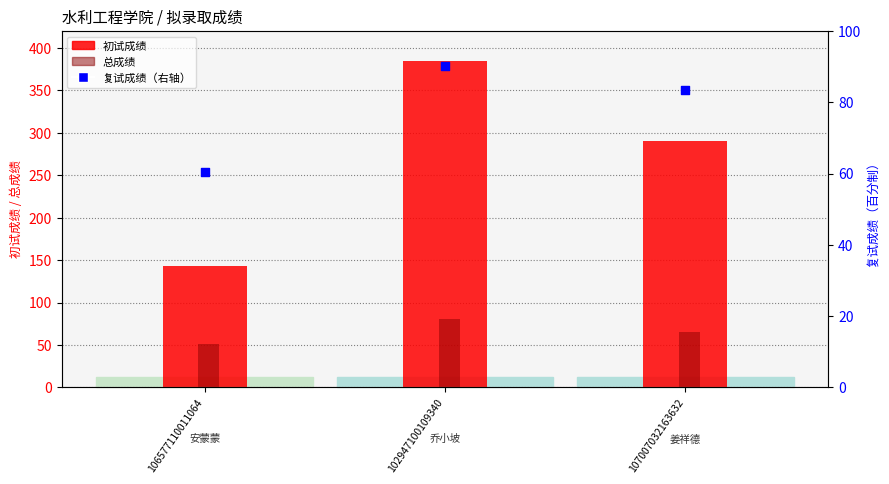

What is the total value across all series at 102947100109340?

556.2